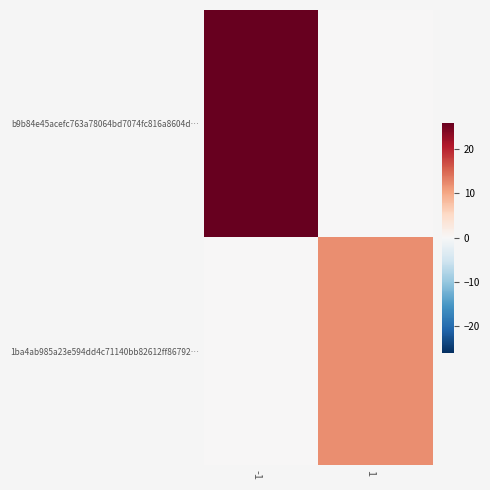

How many categories are shown in the chart?

2